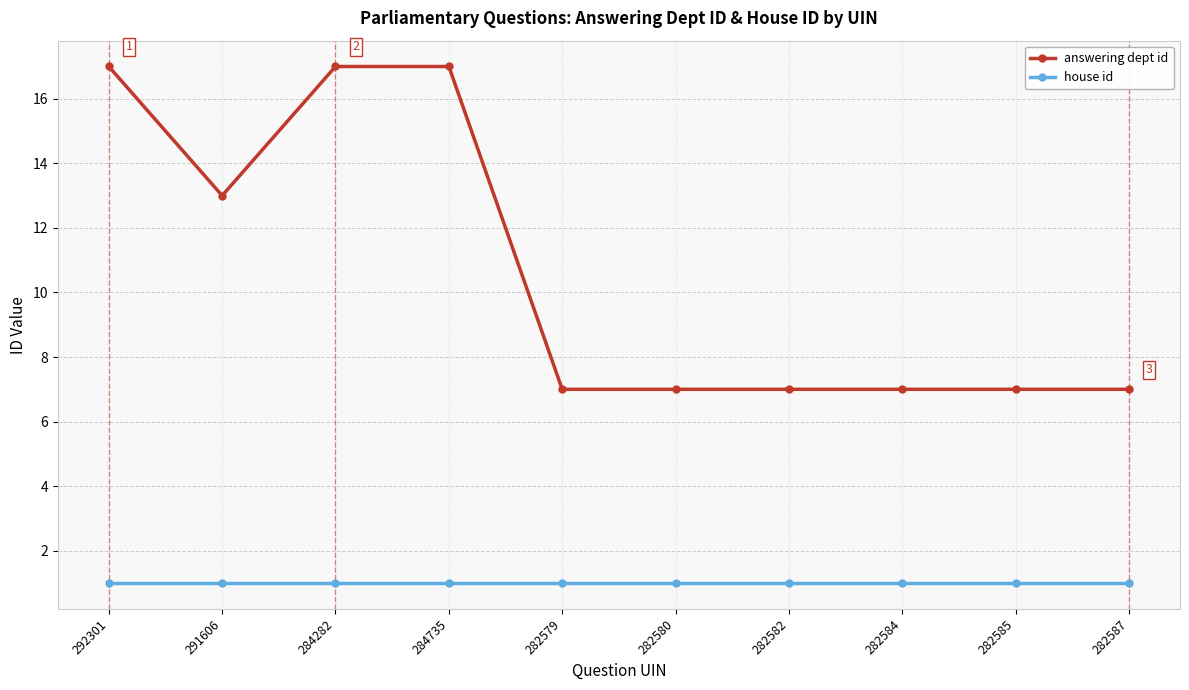

Rank the series by their average value, from lowest to highest.

house id, answering dept id